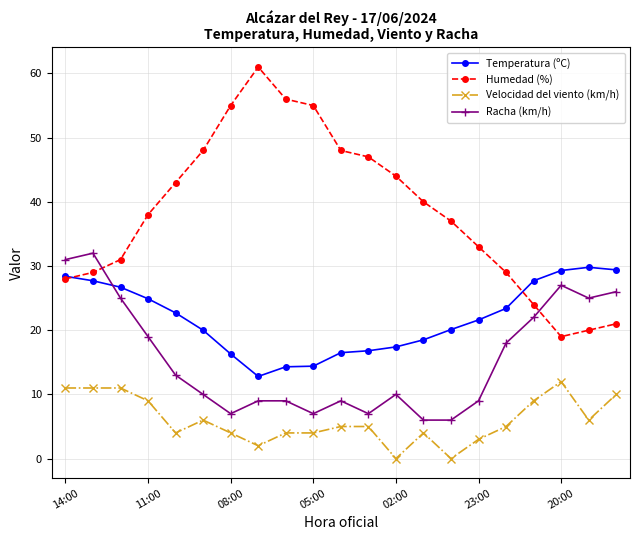

What is the value of the Temperatura (ºC) point at the 12th from the left?

16.8